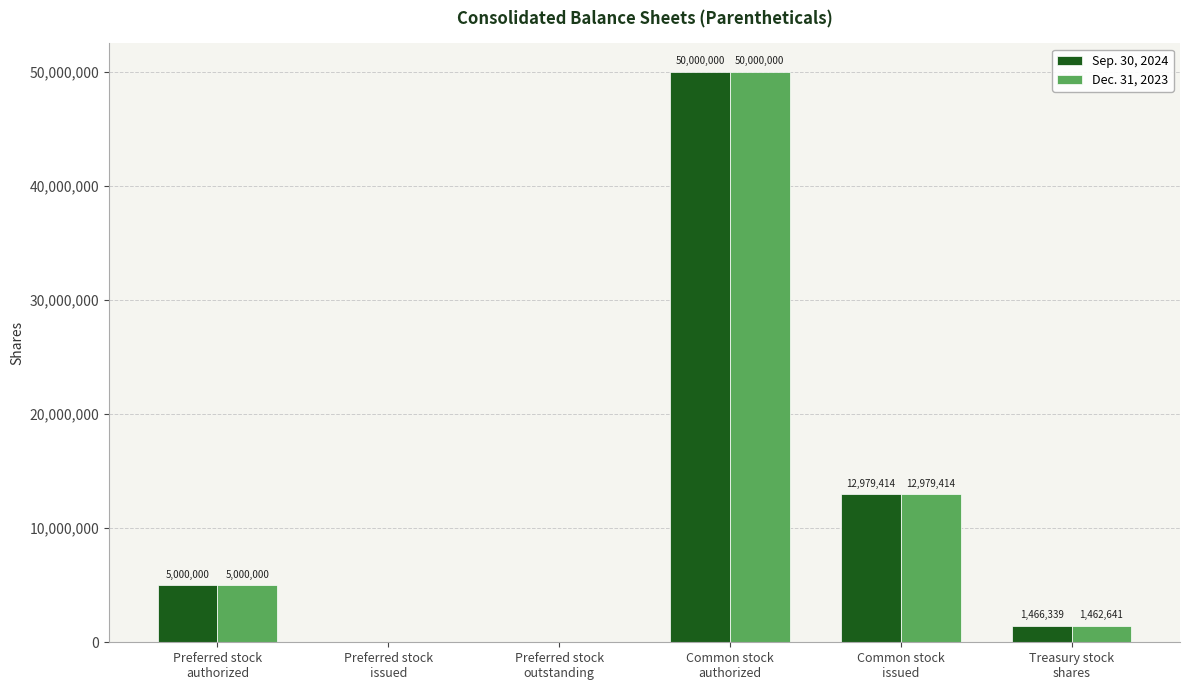

What is the highest value of the Sep. 30, 2024 series?

50000000